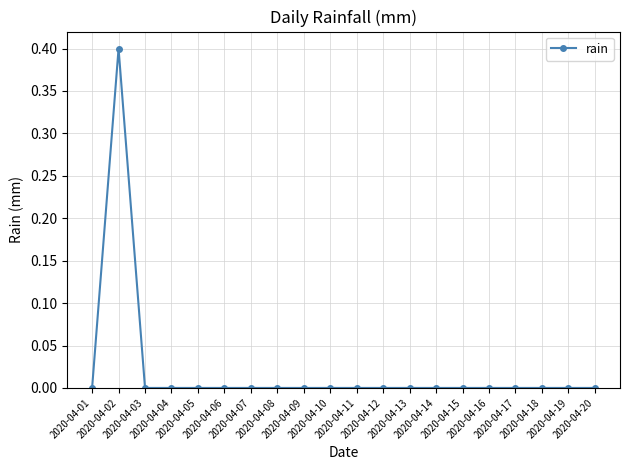

What is the sum of all values?

0.4